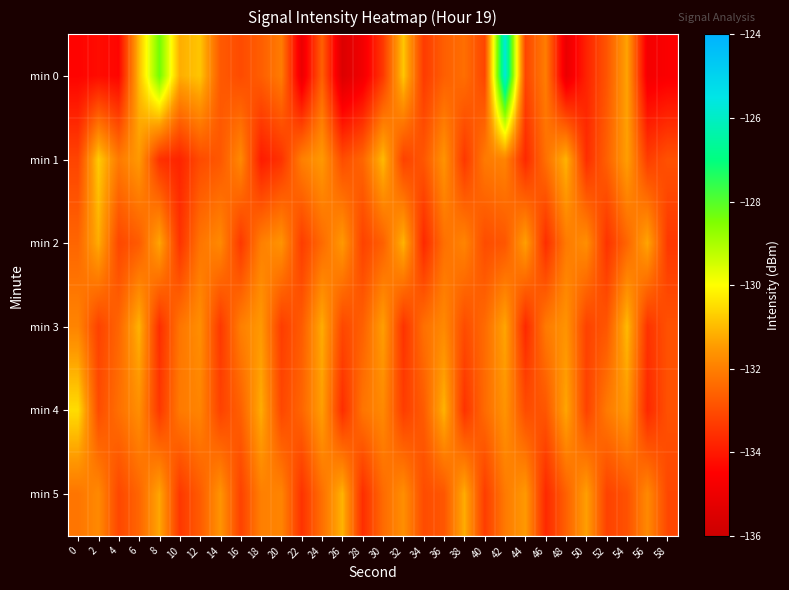

Reading left to right, list all the values displayed in this chart.

min 0: 0=-134.4	2=-134.3	4=-134.4	6=-131.0	8=-128.3	10=-131.2	12=-130.8	14=-132.7	16=-133.0	18=-132.6	20=-132.1	22=-135.0	24=-132.6	26=-135.5	28=-134.8	30=-133.4	32=-130.8	34=-133.3	36=-132.6	38=-132.3	40=-133.1	42=-125.7	44=-133.1	46=-132.0	48=-135.1	50=-133.8	52=-132.8	54=-131.3	56=-134.8	58=-134.6
min 1: 0=-133.2	2=-130.8	4=-132.1	6=-131.5	8=-133.5	10=-133.8	12=-133.0	14=-132.8	16=-131.8	18=-134.0	20=-133.5	22=-132.0	24=-131.5	26=-133.0	28=-132.5	30=-131.0	32=-133.2	34=-132.8	36=-131.6	38=-133.4	40=-132.1	42=-131.9	44=-133.7	46=-132.3	48=-131.1	50=-133.6	52=-132.6	54=-131.4	56=-133.3	58=-132.9
min 2: 0=-132.5	2=-131.2	4=-133.1	6=-132.7	8=-131.3	10=-133.5	12=-132.2	14=-131.8	16=-133.4	18=-132.0	20=-131.6	22=-133.3	24=-132.4	26=-131.5	28=-133.2	30=-132.6	32=-131.1	34=-133.7	36=-132.3	38=-131.9	40=-133.0	42=-132.8	44=-131.4	46=-133.6	48=-132.1	50=-131.7	52=-133.5	54=-132.5	56=-131.3	58=-133.4
min 3: 0=-131.9	2=-133.2	4=-132.5	6=-131.1	8=-133.6	10=-132.2	12=-131.7	14=-133.4	16=-132.0	18=-131.5	20=-133.3	22=-132.7	24=-131.2	26=-133.1	28=-132.6	30=-131.4	32=-133.5	34=-132.3	36=-131.8	38=-133.0	40=-132.4	42=-131.3	44=-133.7	46=-132.1	48=-131.6	50=-133.2	52=-132.8	54=-131.0	56=-133.5	58=-132.9
min 4: 0=-130.5	2=-133.0	4=-132.3	6=-131.7	8=-133.4	10=-132.1	12=-131.9	14=-133.2	16=-132.6	18=-131.2	20=-133.1	22=-132.5	24=-131.4	26=-133.6	28=-132.2	30=-131.8	32=-133.3	34=-132.7	36=-131.1	38=-133.5	40=-132.4	42=-131.6	44=-133.0	46=-132.8	48=-131.3	50=-133.2	52=-132.1	54=-131.5	56=-133.7	58=-132.9
min 5: 0=-132.2	2=-131.8	4=-133.1	6=-132.5	8=-131.3	10=-133.4	12=-132.7	14=-131.6	16=-133.2	18=-132.0	20=-131.9	22=-133.5	24=-132.3	26=-131.1	28=-133.6	30=-132.4	32=-131.7	34=-133.0	36=-132.8	38=-131.2	40=-133.3	42=-132.1	44=-131.5	46=-133.7	48=-132.6	50=-131.4	52=-133.2	54=-132.9	56=-131.8	58=-133.1